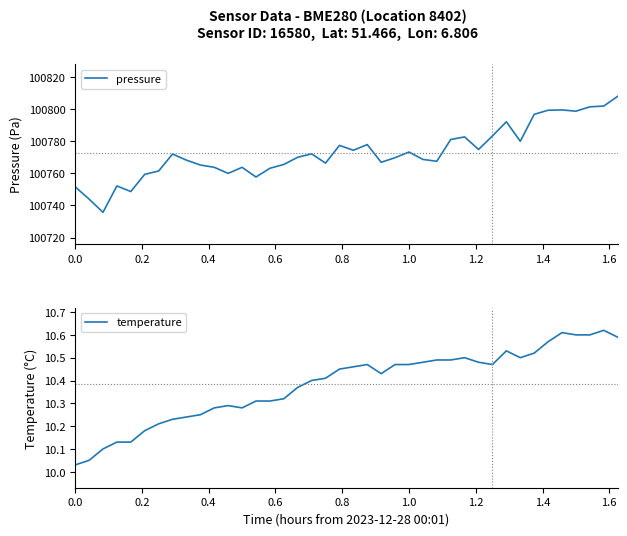

What is the difference between the maximum and second lowest values in the temperature series?

0.6